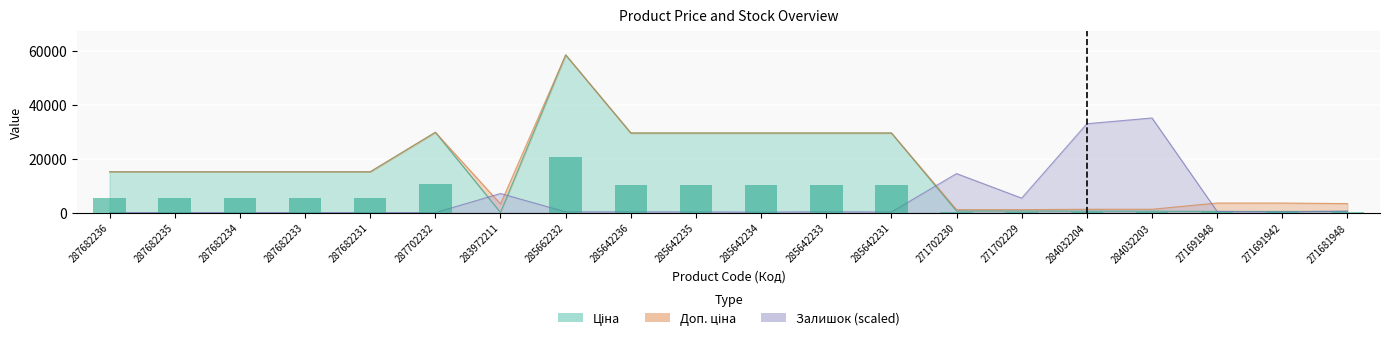

Reading left to right, transcribe all the data shown in this chart.

Ціна: 15120.0	15120.0	15120.0	15120.0	15120.0	29747.2	32.0	58426.5	29491.5	29491.5	29491.5	29491.5	29491.5	589.9	589.9	539.0	539.0	443.1	443.1	416.6
Доп. ціна: 15120.0	15120.0	15120.0	15120.0	15120.0	29747.2	3205.0	58426.5	29491.5	29491.5	29491.5	29491.5	29491.5	1081.7	1081.7	1235.4	1235.4	3545.0	3545.0	3332.5
Залишок: 0.0	0.0	0.0	0.0	0.0	0.0	7066.1	274.8	274.8	255.2	176.7	314.1	215.9	14446.3	5358.5	32916.5	35055.9	431.8	255.2	588.8